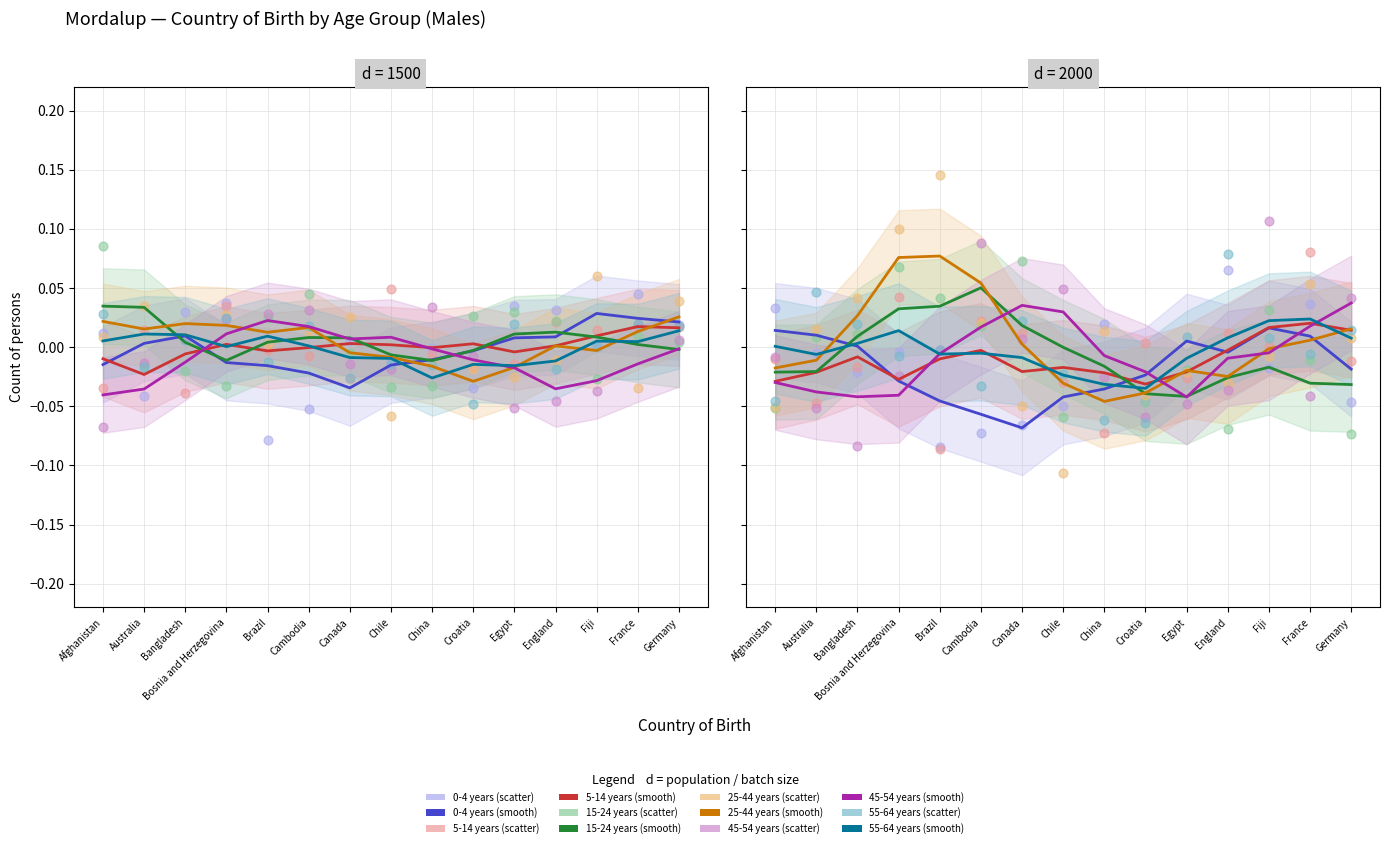

Which series has the largest total across all categories?

25-44 years